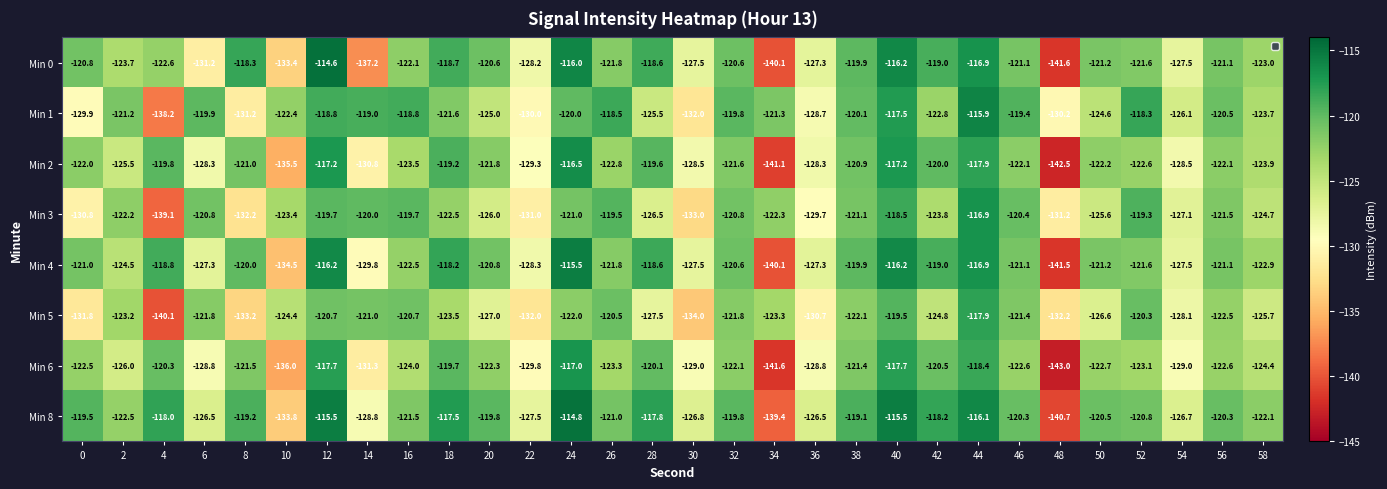

What is the maximum value for Min 6?

-117.0